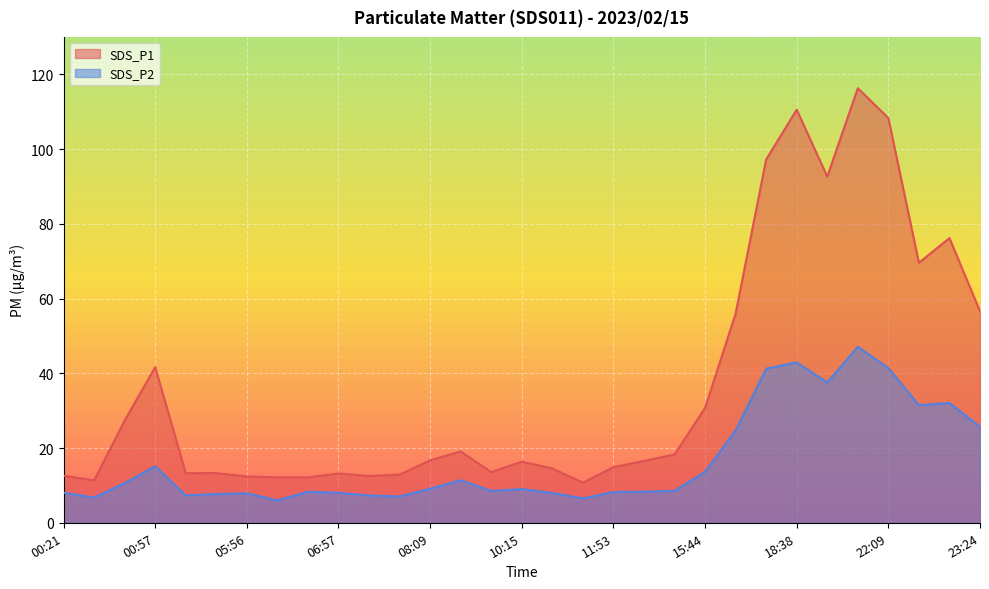

What is the difference between the maximum and second lowest values in the SDS_P2 series?

40.6